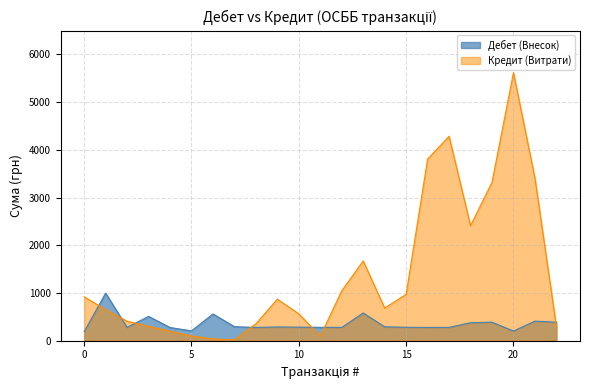

What is the maximum value shown in the chart?

5616.7